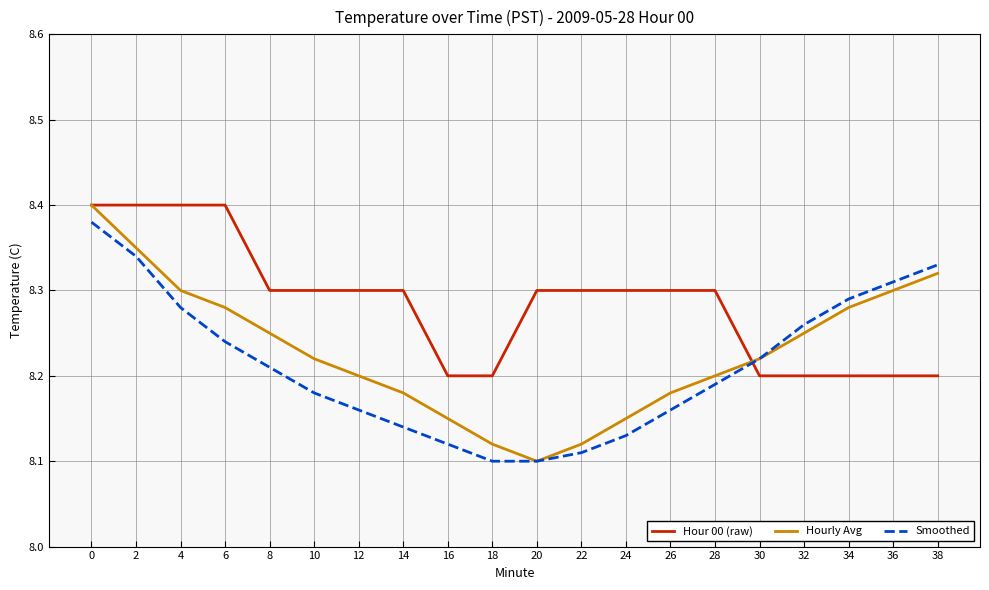

List the series in order of their overall mean, lowest first.

Smoothed, Hourly Avg, Hour 00 (raw)